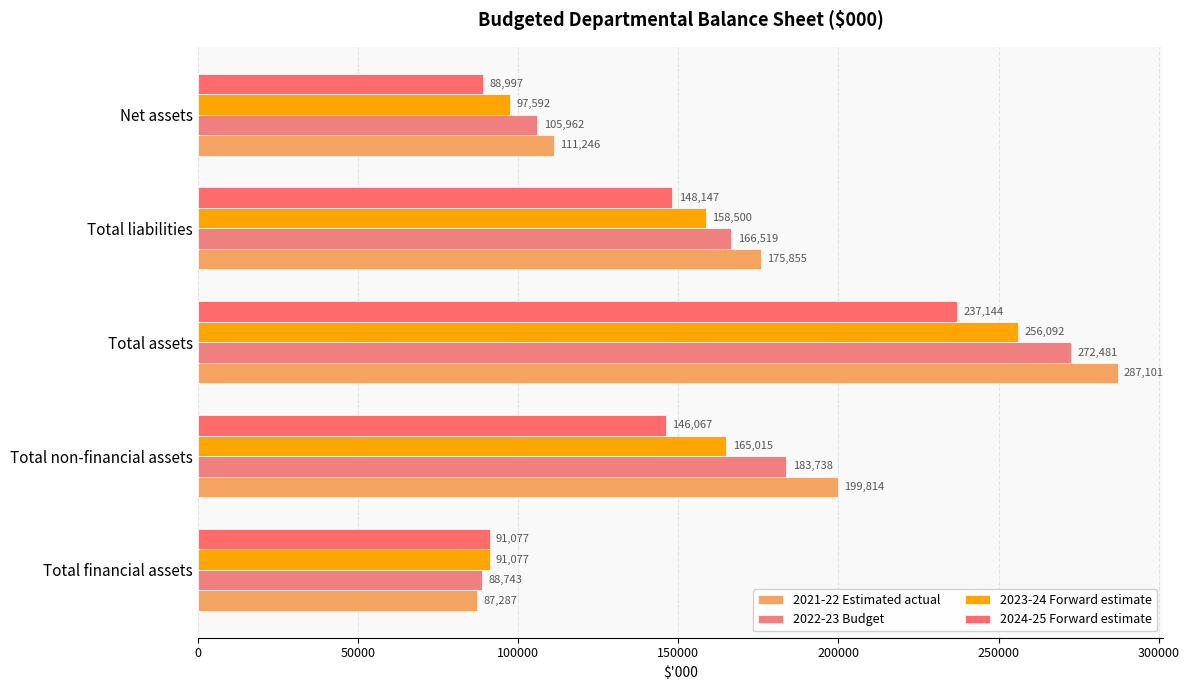

Count the number of categories in the chart.

5